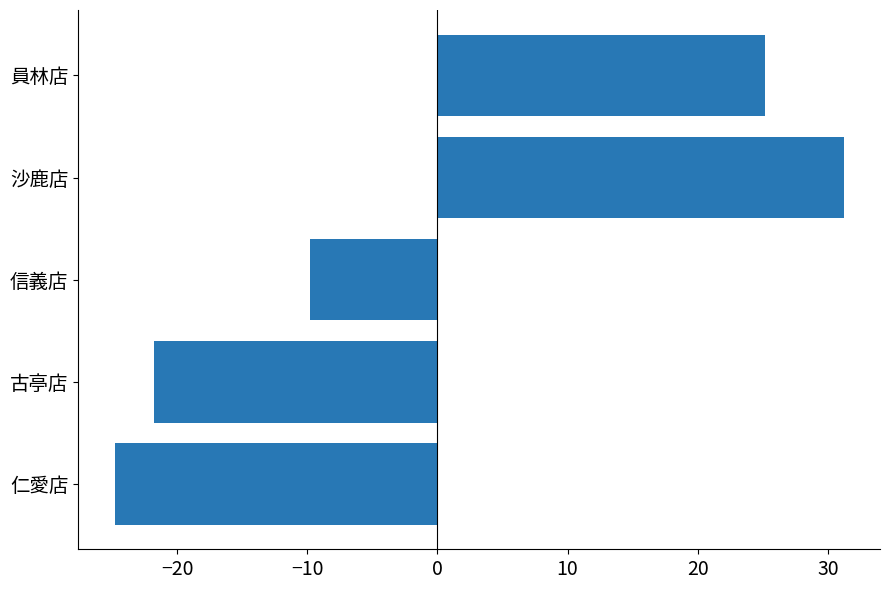

How many values are above zero?

2